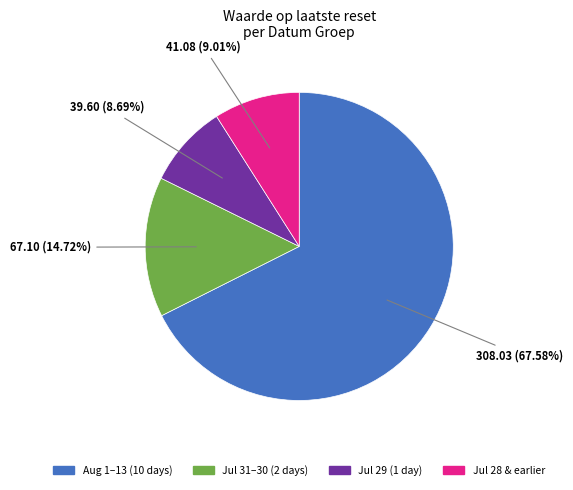

Does any single category account for the majority?

Yes